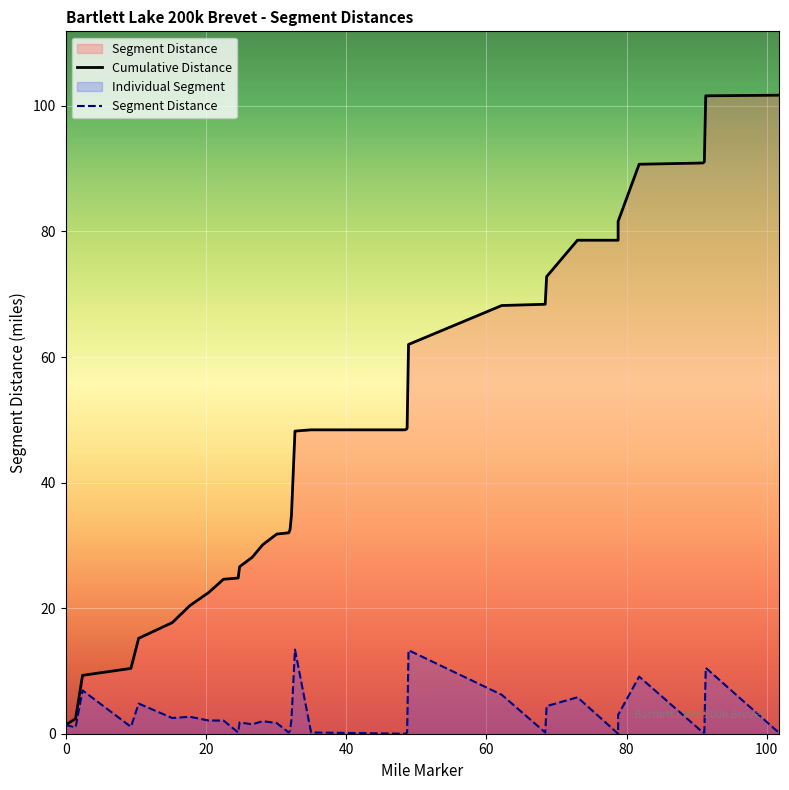

What is the maximum value shown in the chart?

13.4